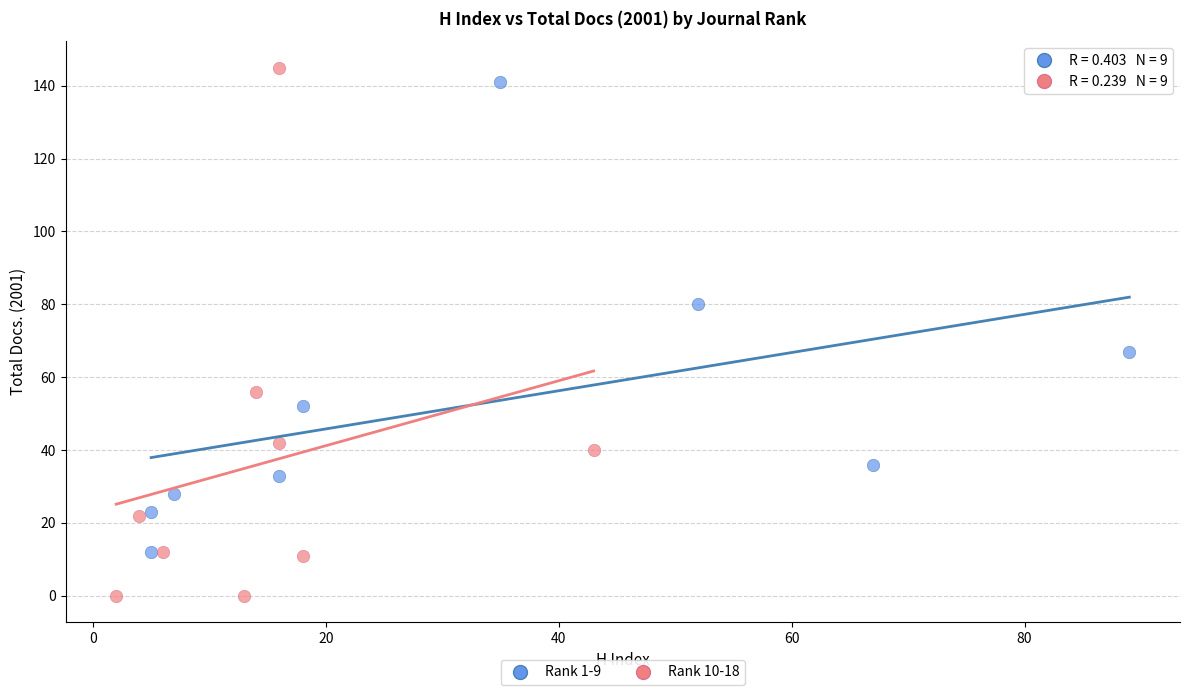

Which series reaches the minimum Y coordinate?

Rank 10-18